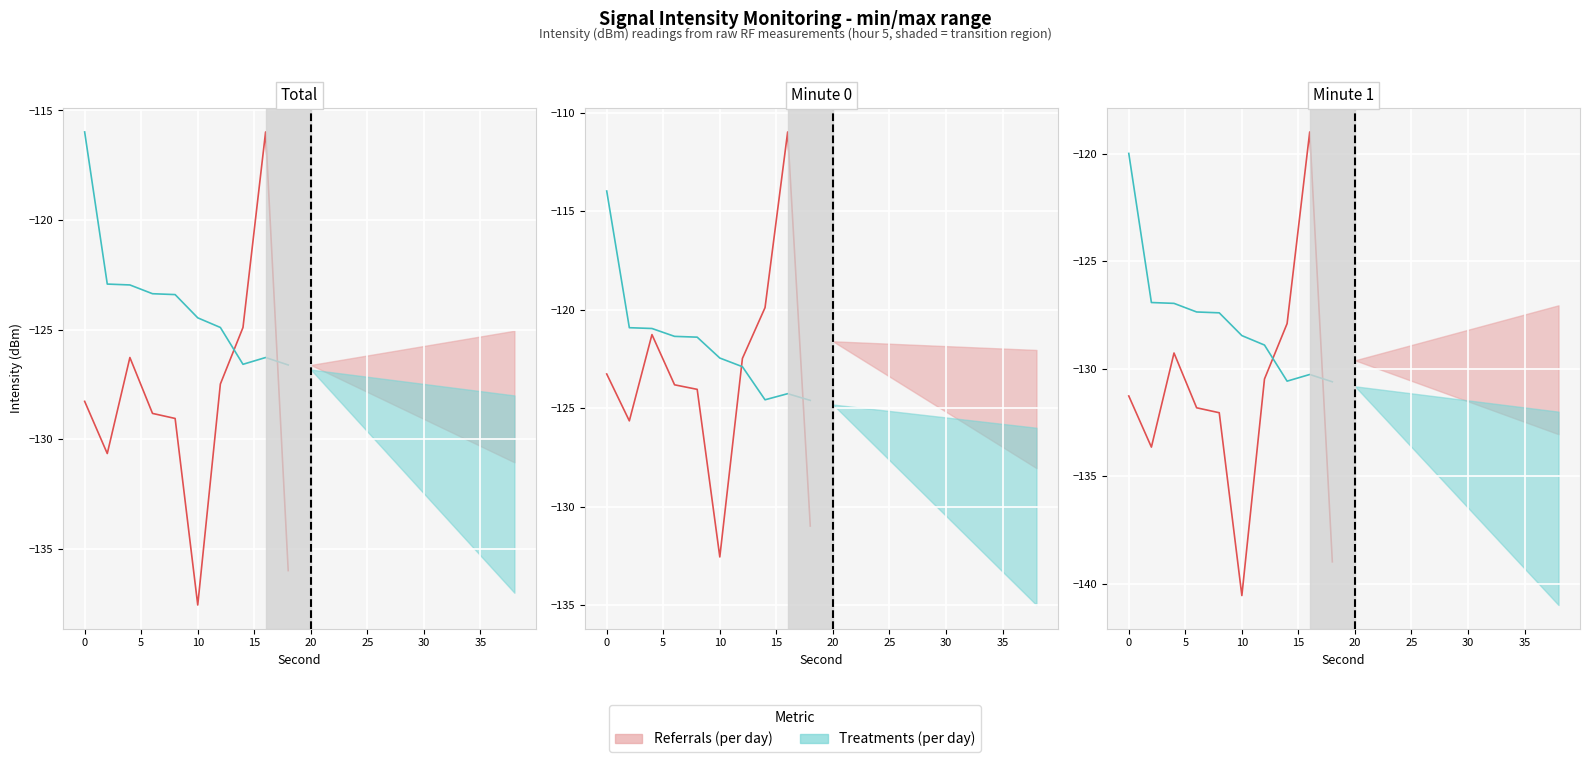

What is the difference between the second highest and minimum values in the Treatments (intensity max) series?

3.7